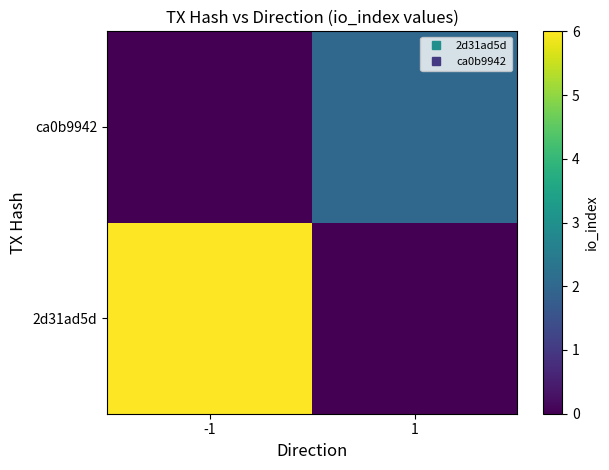

What is the spread (max minus min) of values at 1?

2